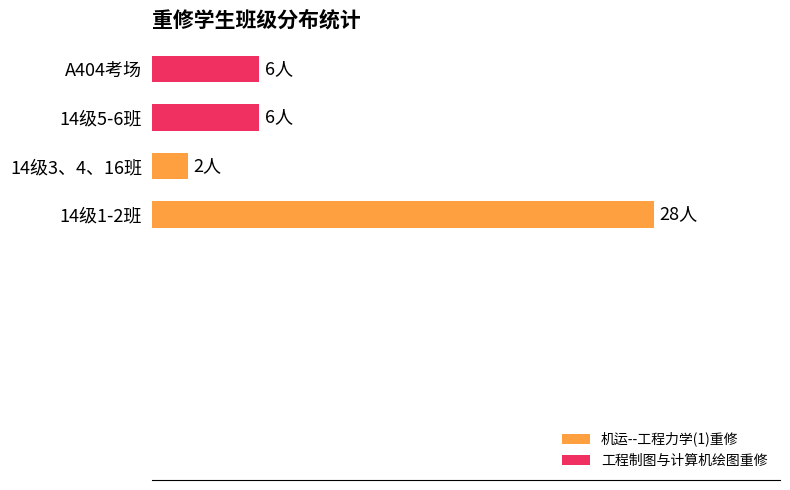

Are the bars horizontal?

Yes